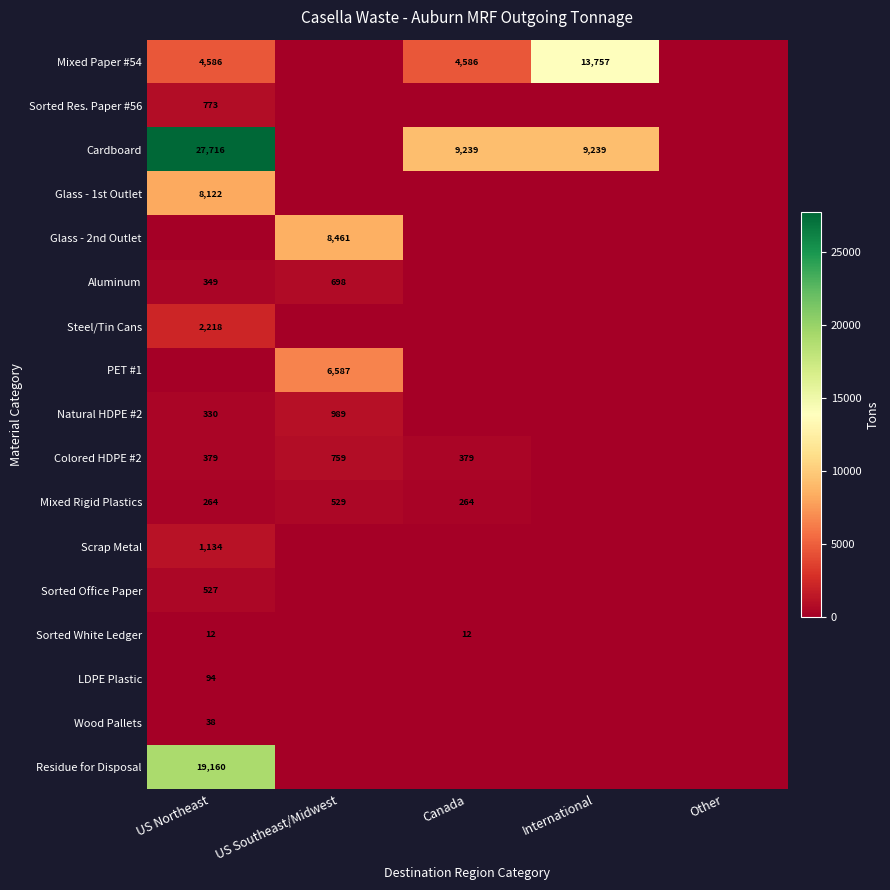

The Colored HDPE #2 series shows 647 at US Northeast. True or false?

False